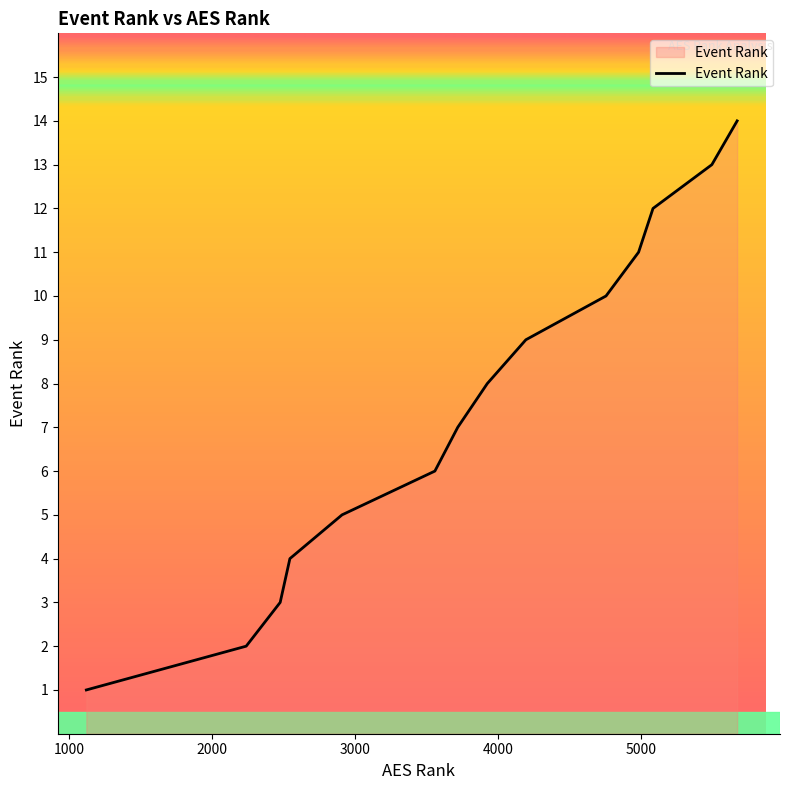

What is the greatest value displayed?

14